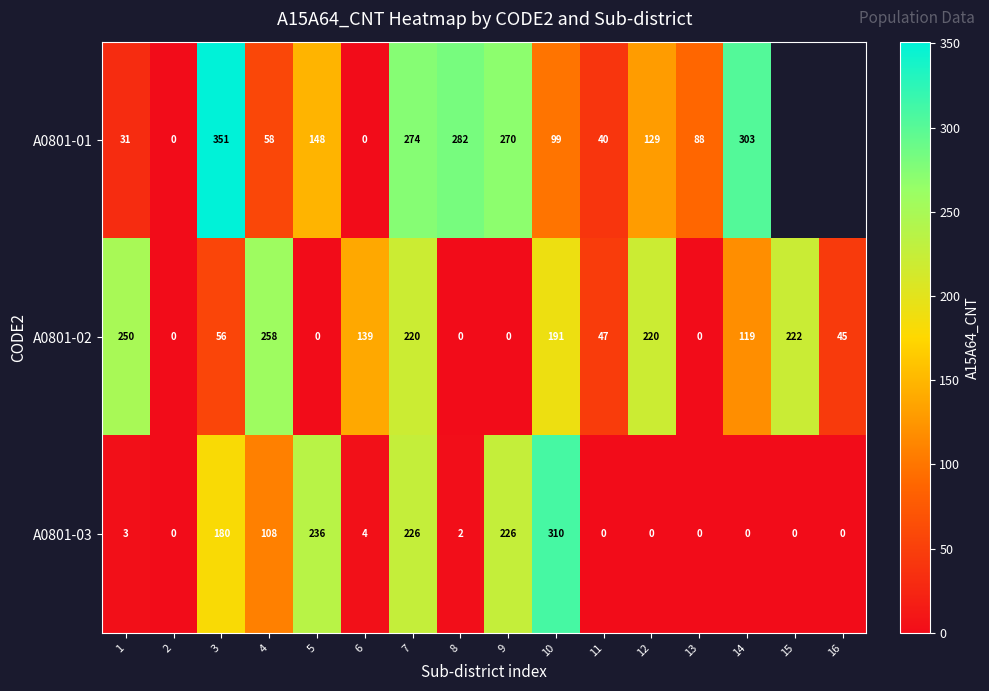

At which label does A0801-02 reach its peak?

4